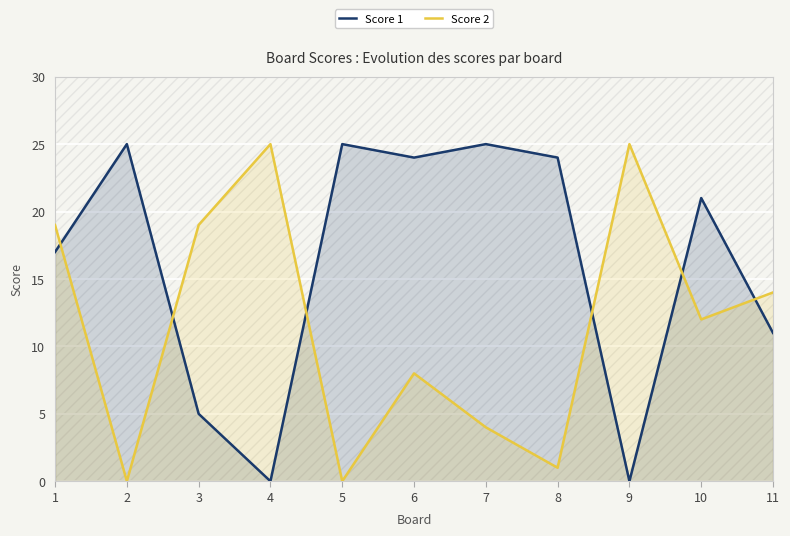

Which series has the largest total across all categories?

Score 1